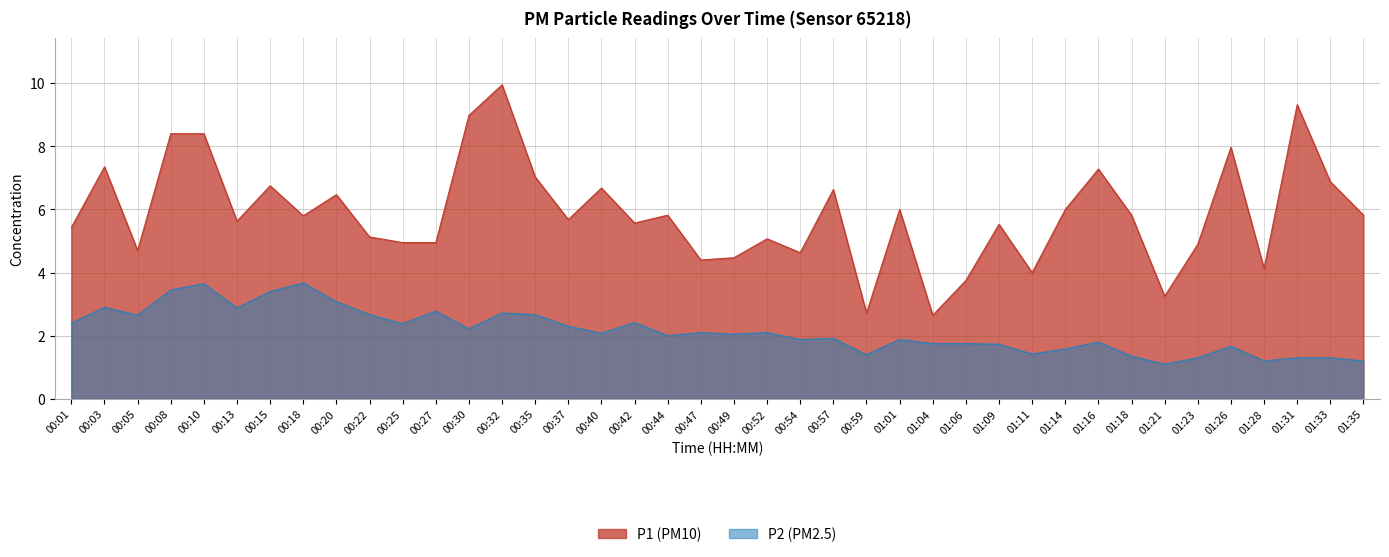

Count the number of data series in this chart.

2